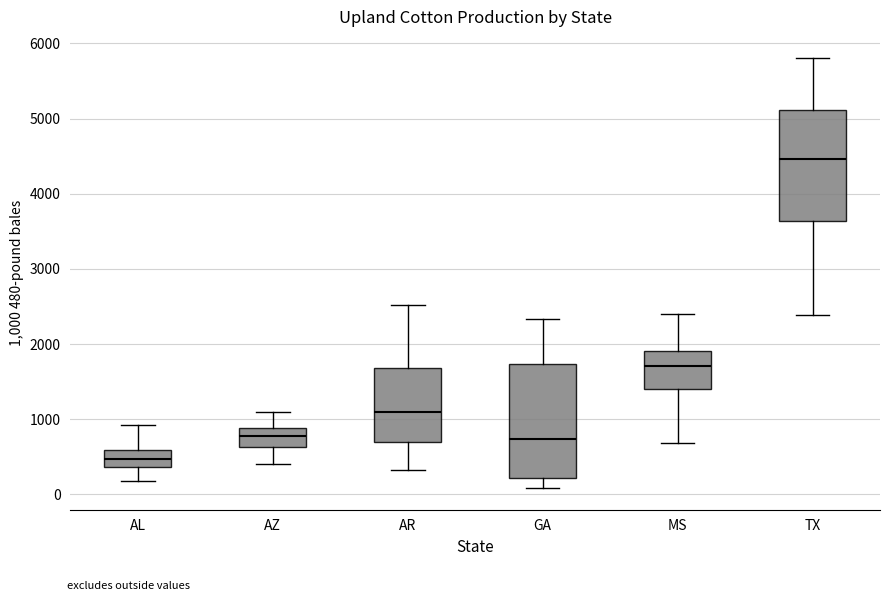

Where does the median line of the box for TX sit on the y-axis? The values are not printed on the chart, so give them approximately, as read against the axis.

4500